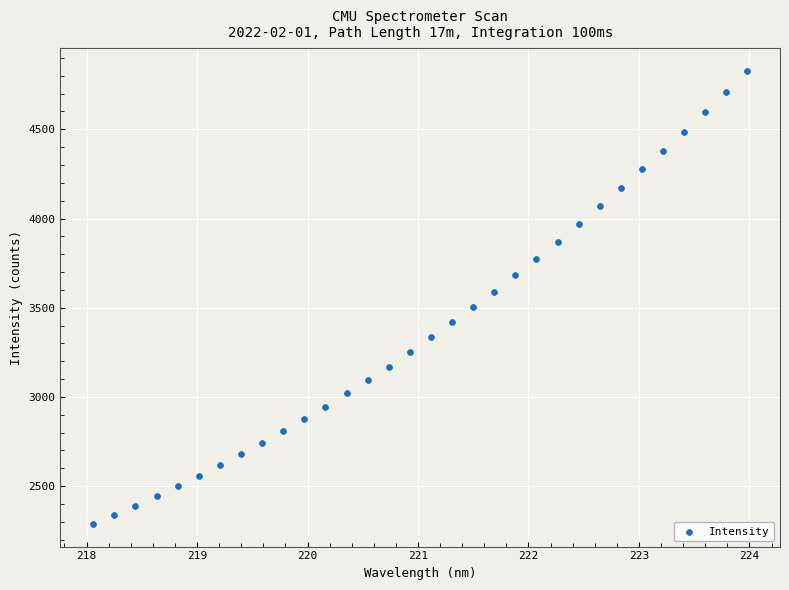

What is the range of Y values (max minus min)?

2539.5